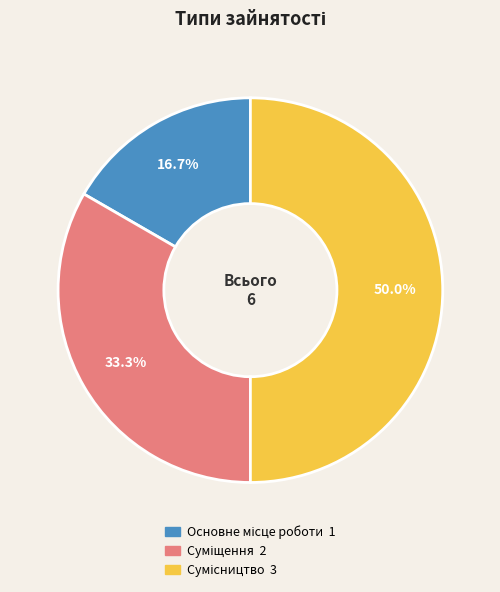

To the nearest percent, what is the combined percentage of Сумісництво and Основне місце роботи?

67%